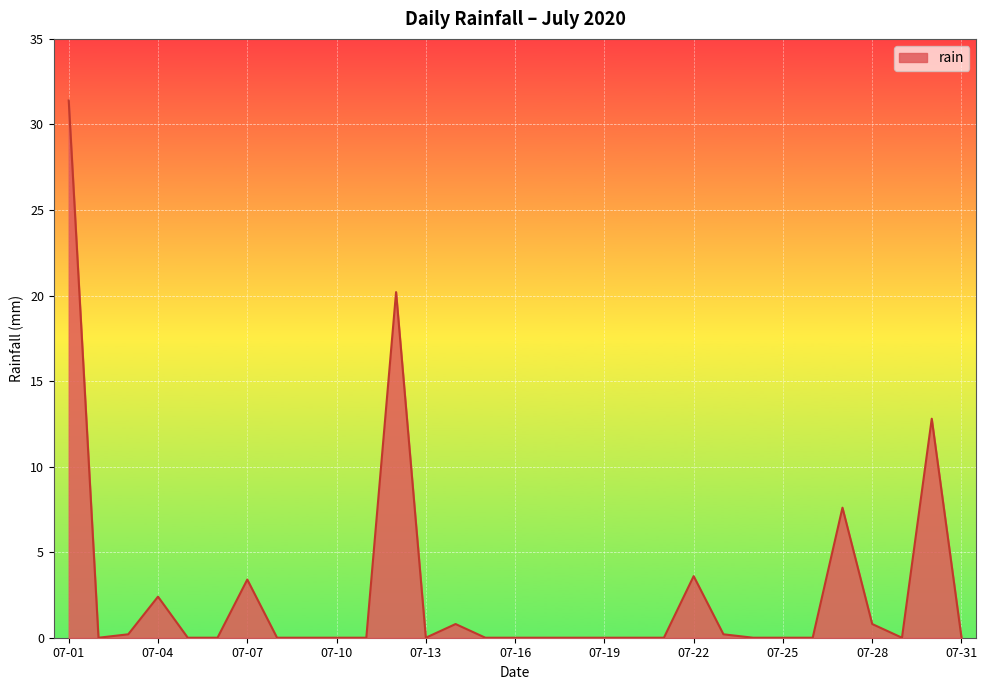

What is the difference between the maximum and minimum values?

31.4